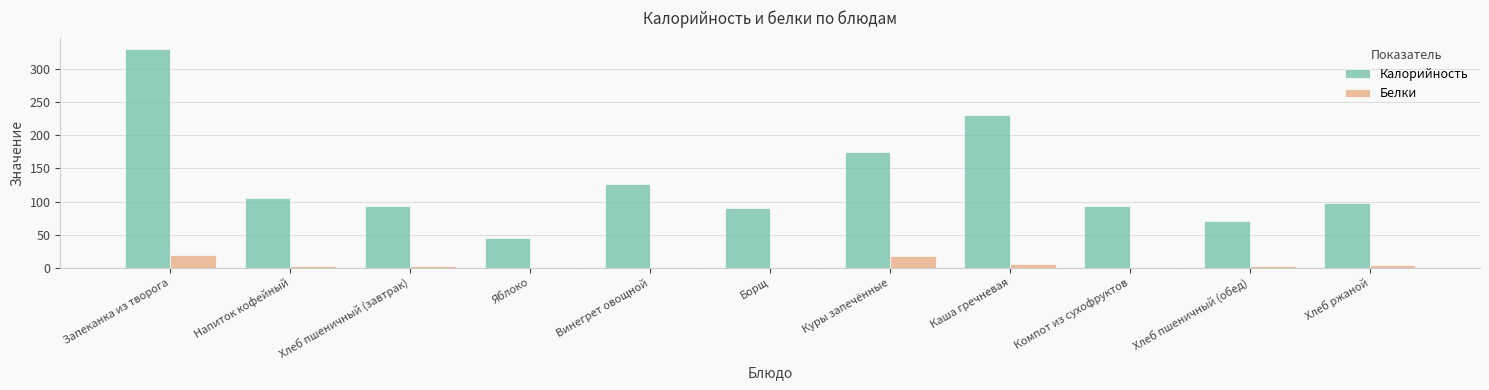

At which category is the sum across all series the highest?

Запеканка из творога